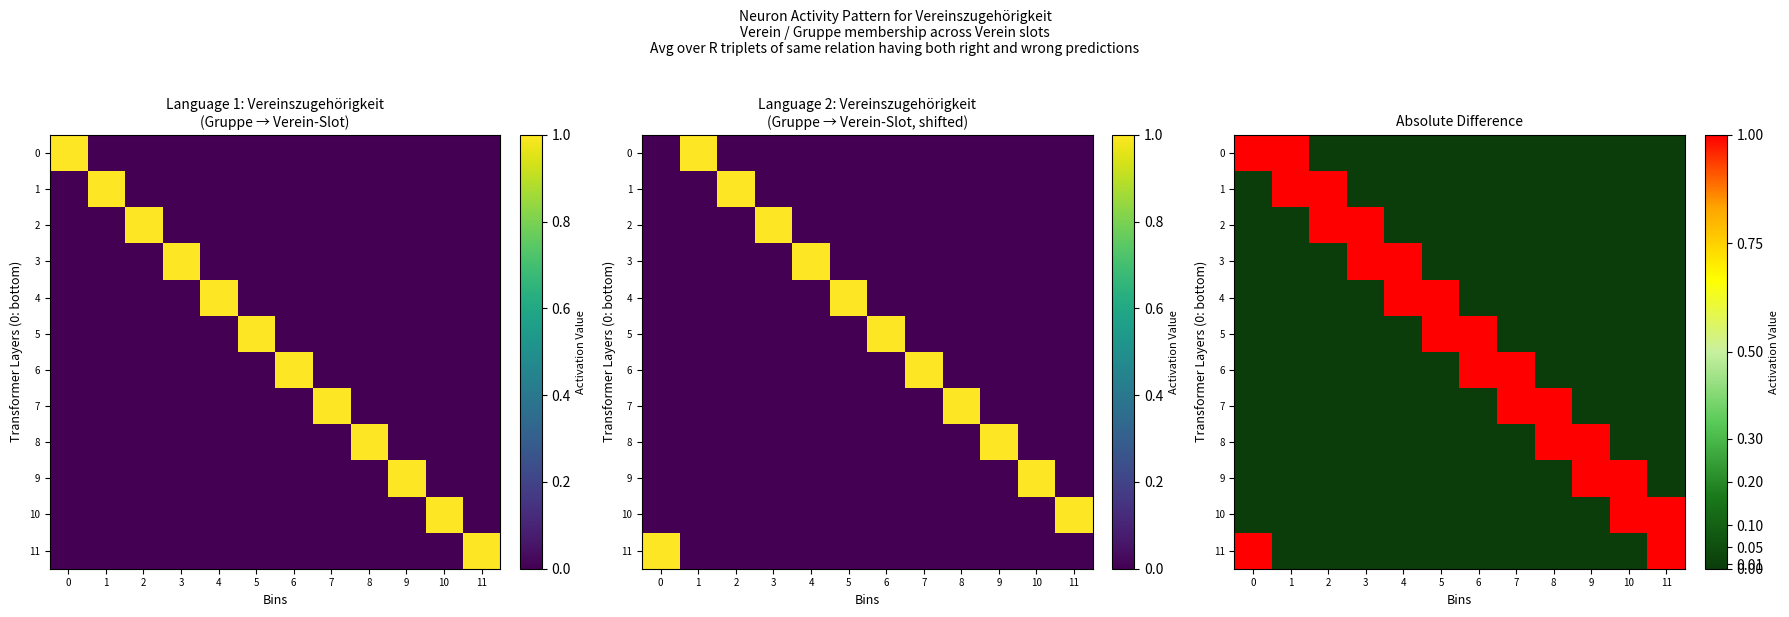

How many categories are shown in the chart?

12